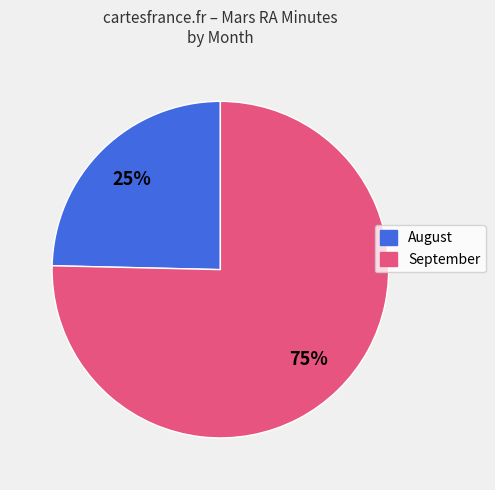

Does any single category account for the majority?

Yes